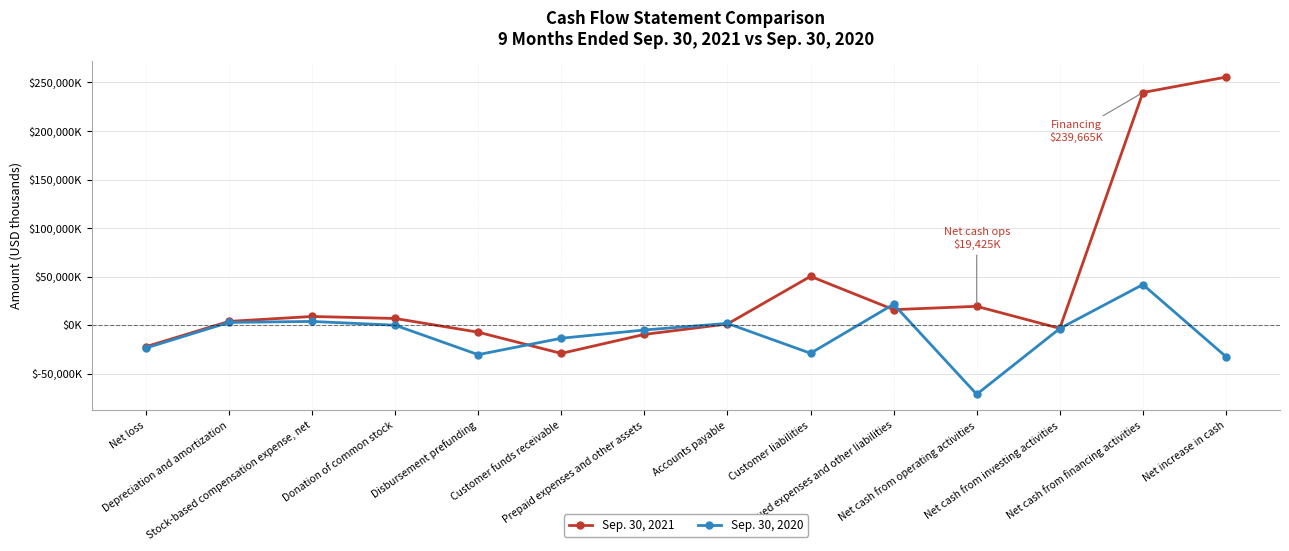

What position from the left is Net cash from operating activities?

11